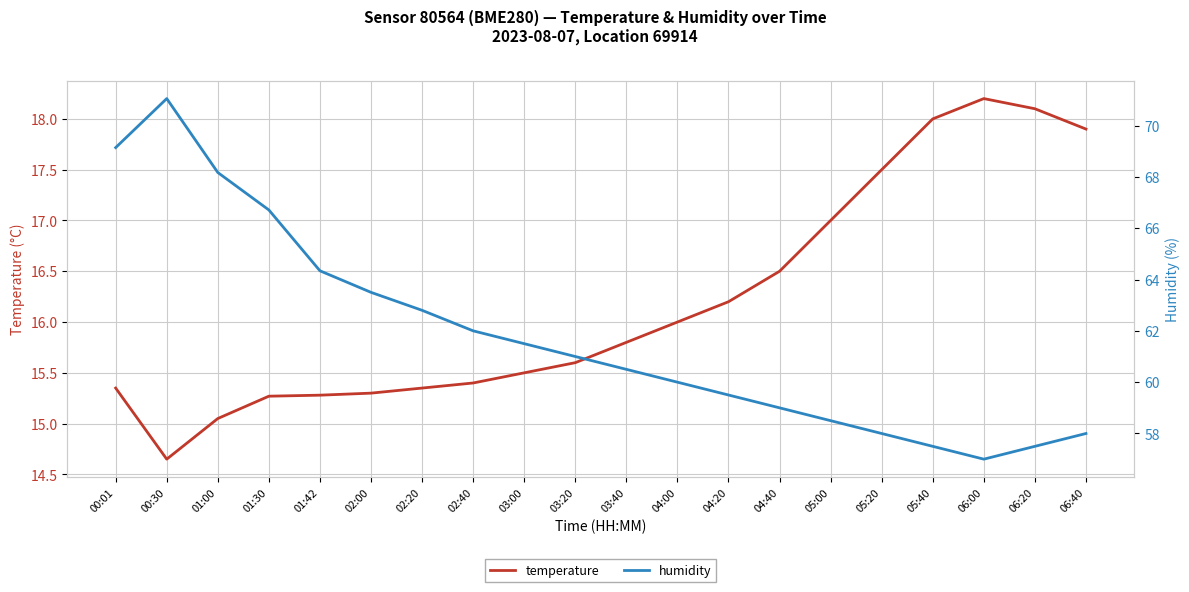

How many categories are shown in the chart?

20